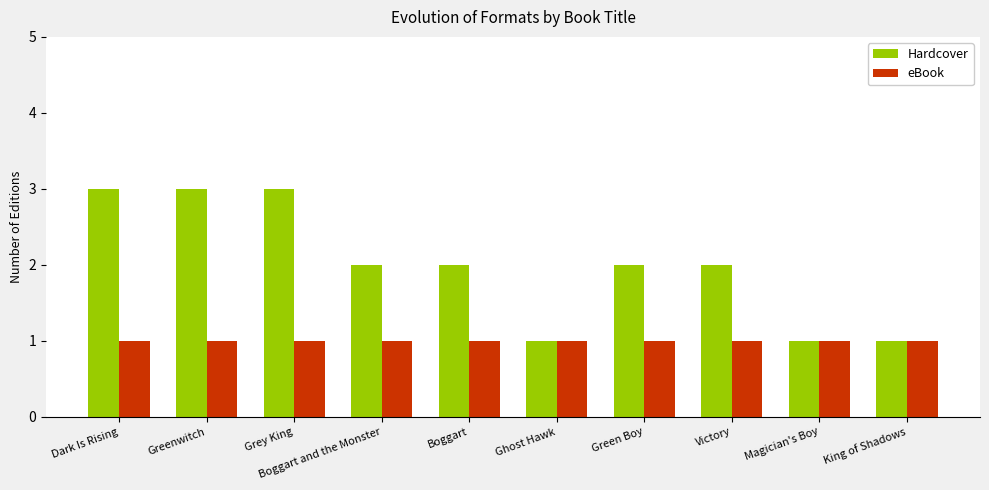

Which series has the largest range (max minus min)?

Hardcover